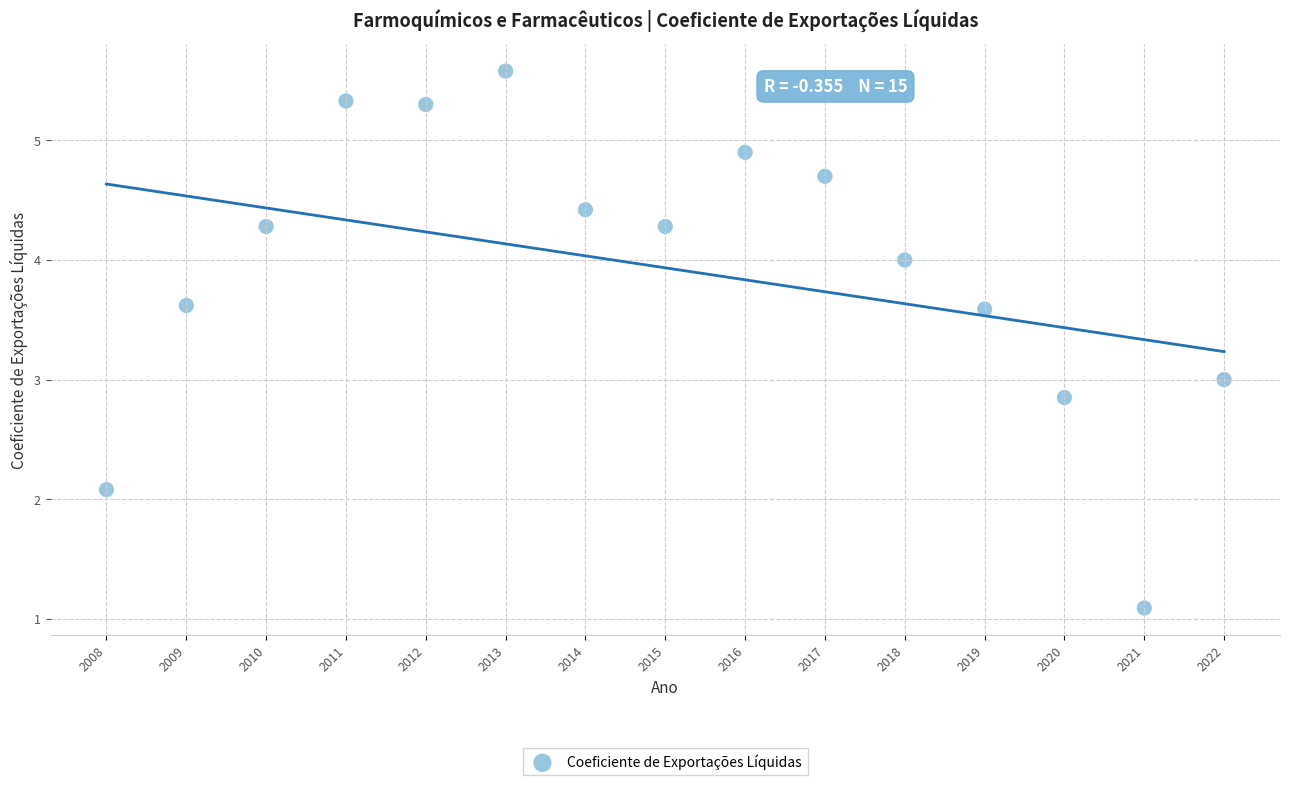

What is the range of Y values (max minus min)?

4.5